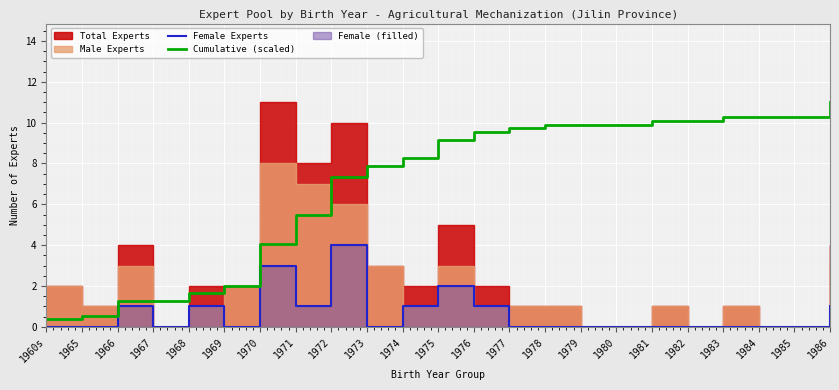

How many values in the Cumulative (scaled) series are below 9?

11